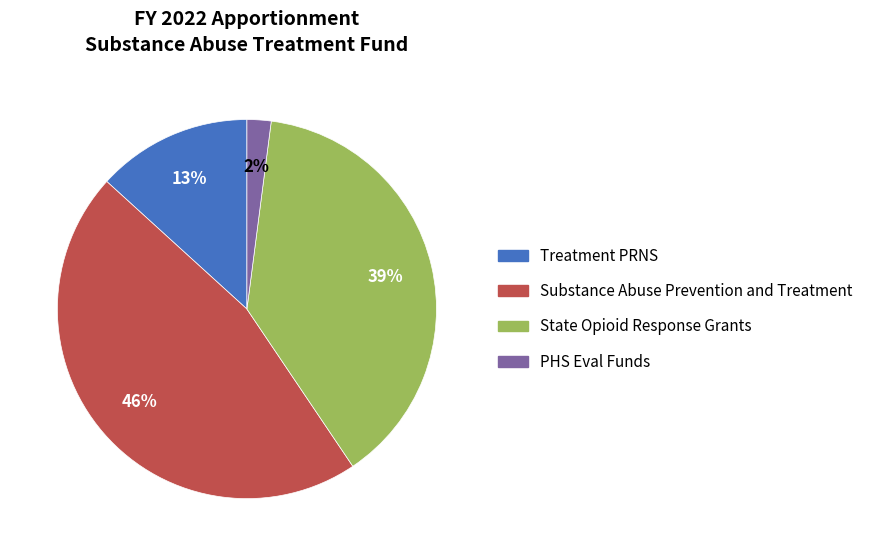

What is the smallest slice in the pie chart?

PHS Eval Funds